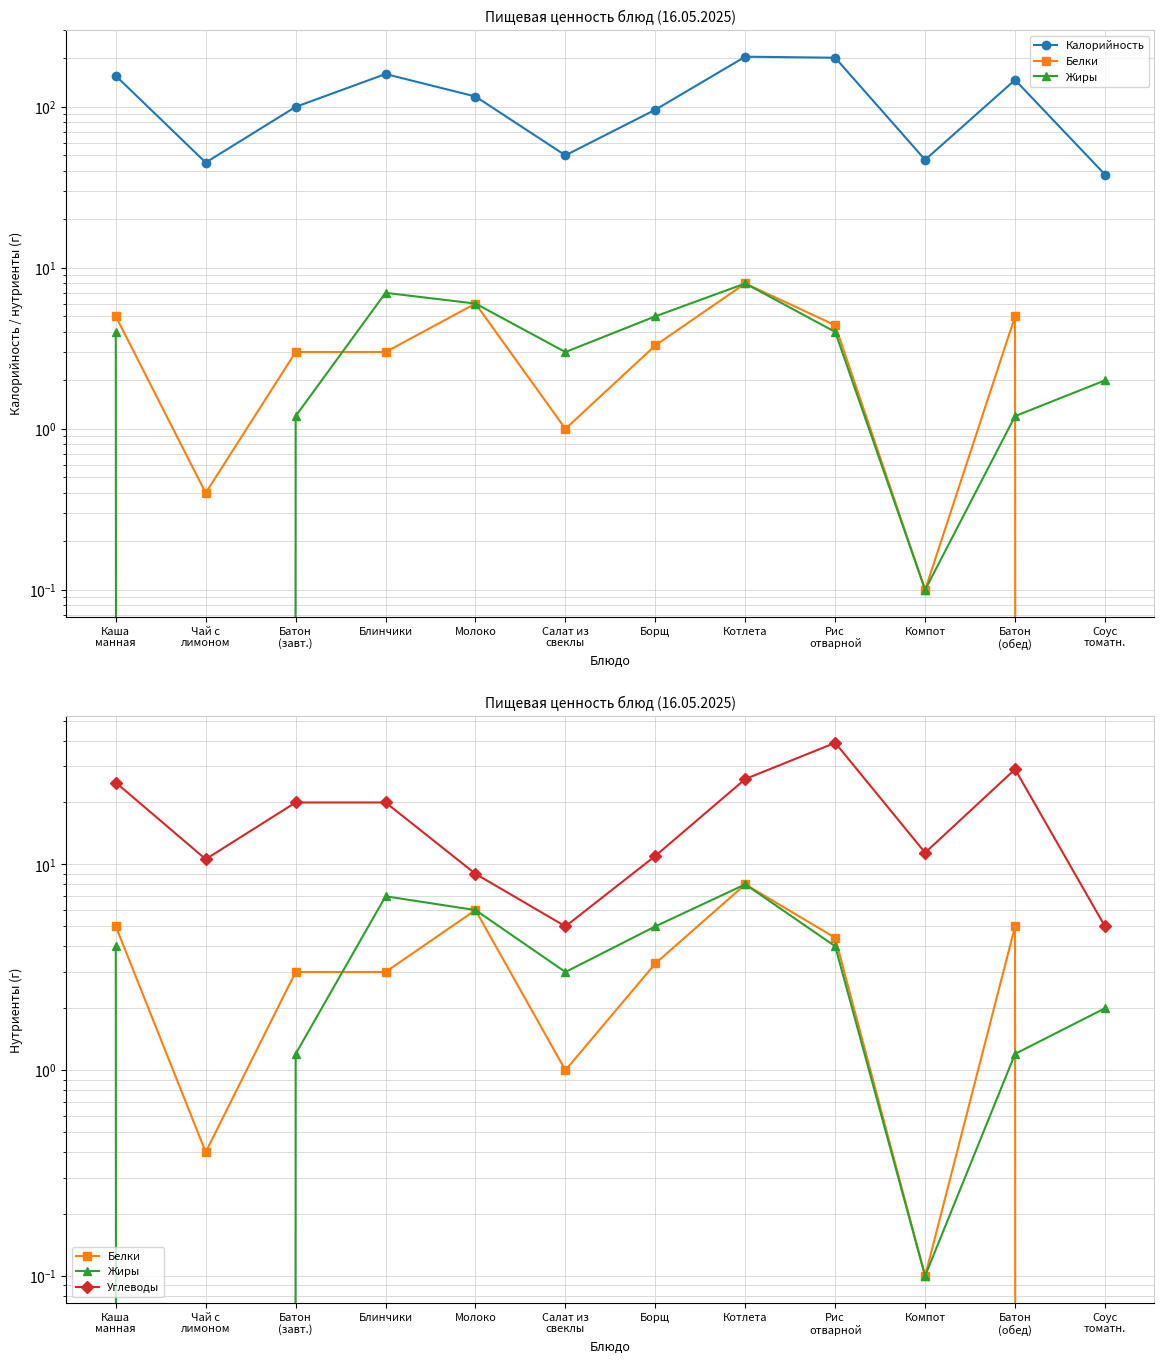

What position from the left is Компот?

10